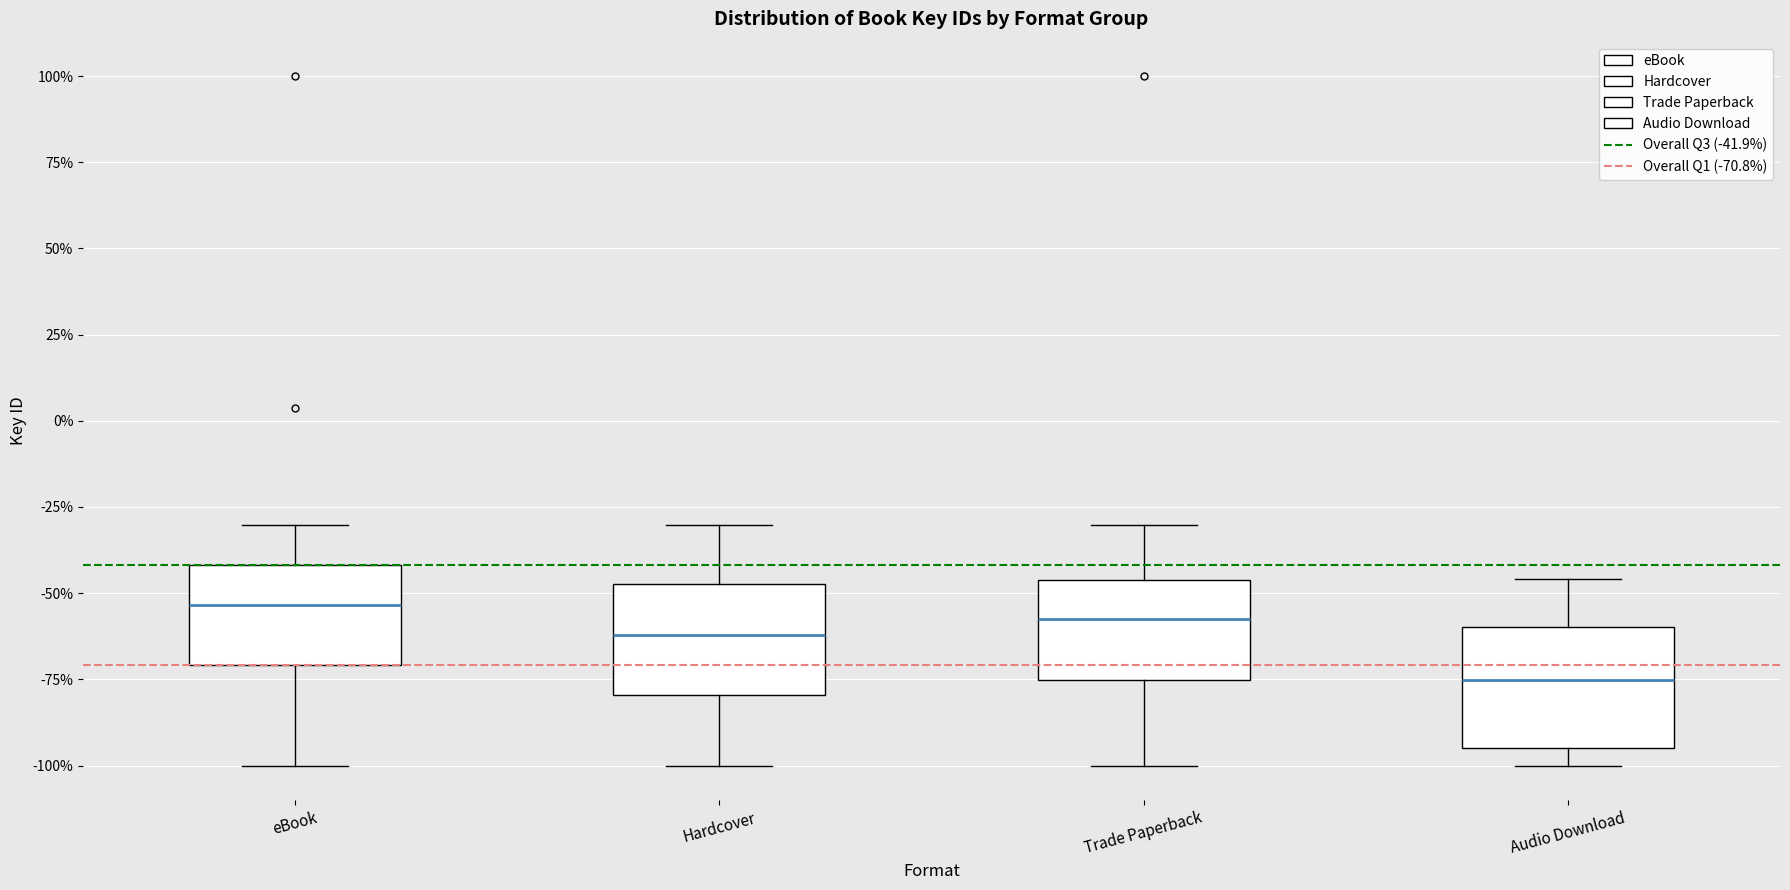

Reading left to right, read every box against the y-axis: the position of its median line, the range the box covers, and the ends of its whiskers. The values are not printed on the chart, so give them approximately, as read against the axis.

eBook: median -55, box -70 to -40, whiskers -100 to -30
Hardcover: median -60, box -80 to -45, whiskers -100 to -30
Trade Paperback: median -60, box -75 to -45, whiskers -100 to -30
Audio Download: median -75, box -95 to -60, whiskers -100 to -45